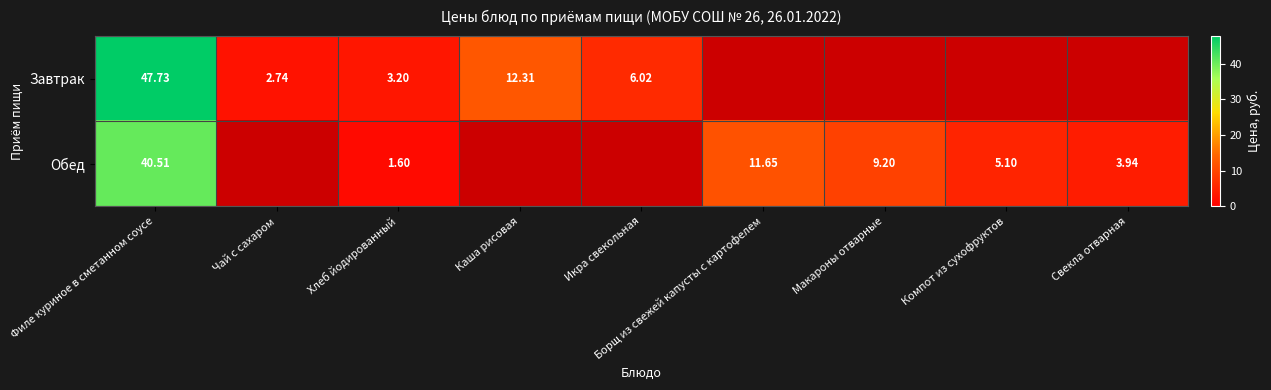

What is the difference between the maximum and minimum values in the Завтрак series?

47.7